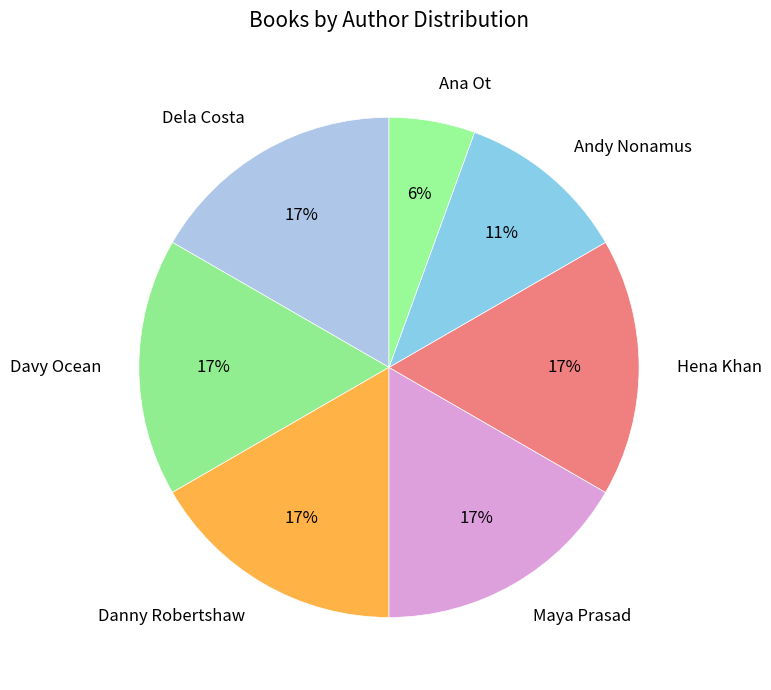

Is it true that Hena Khan is 5% of the pie?

False